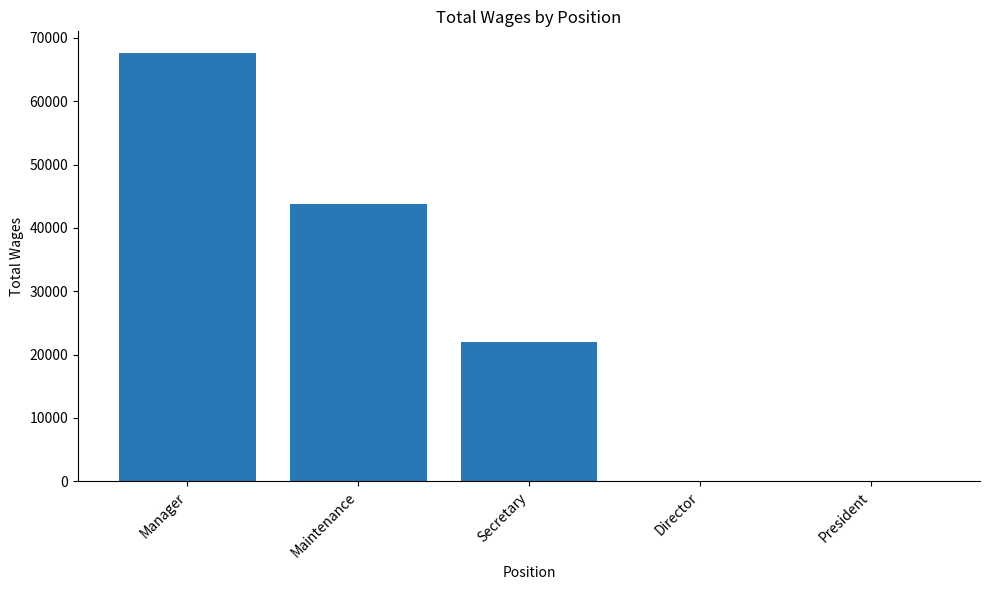

How many categories are shown in the chart?

5